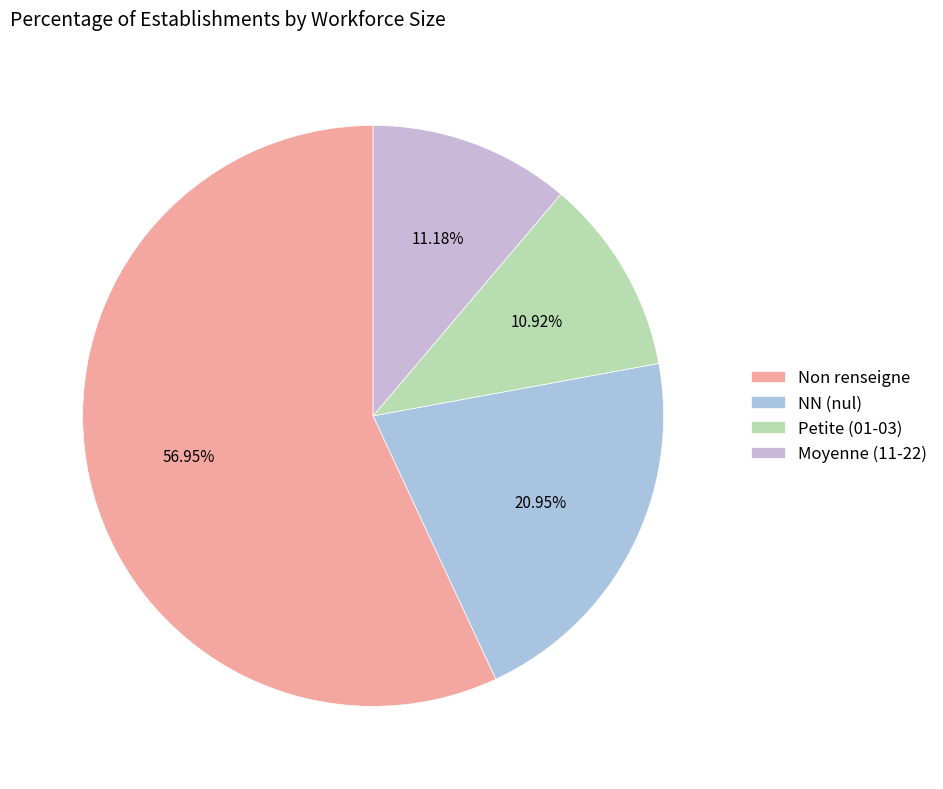

How many segments does this pie chart have?

4